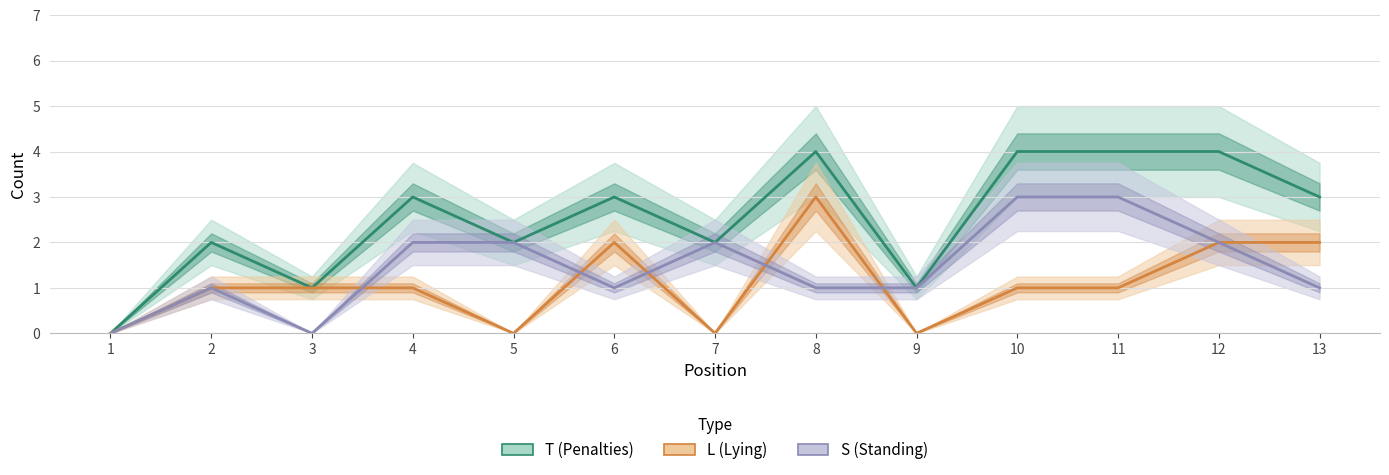

How many lines are shown in the chart?

3